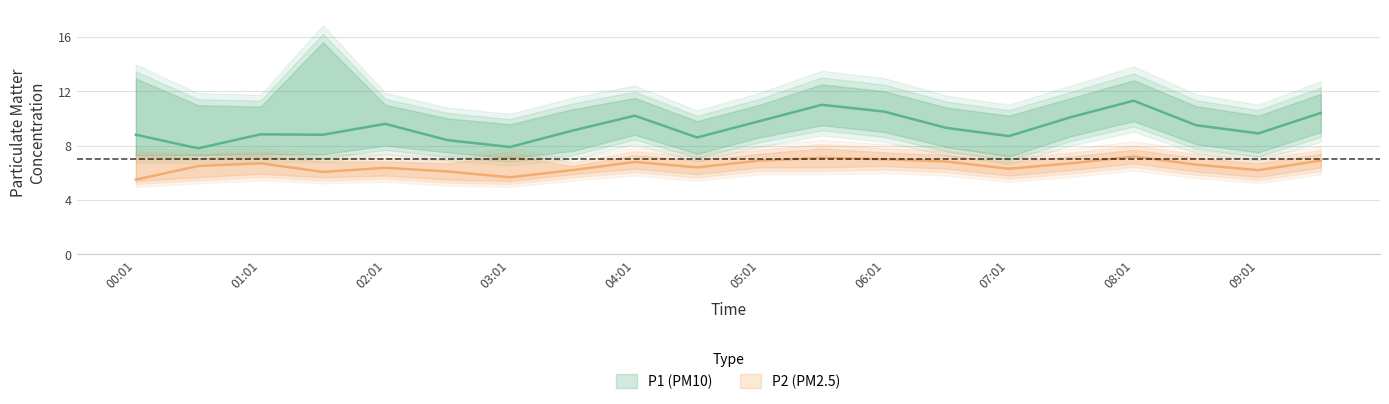

Is it true that P2 equals 6.8 at 06:31?

True